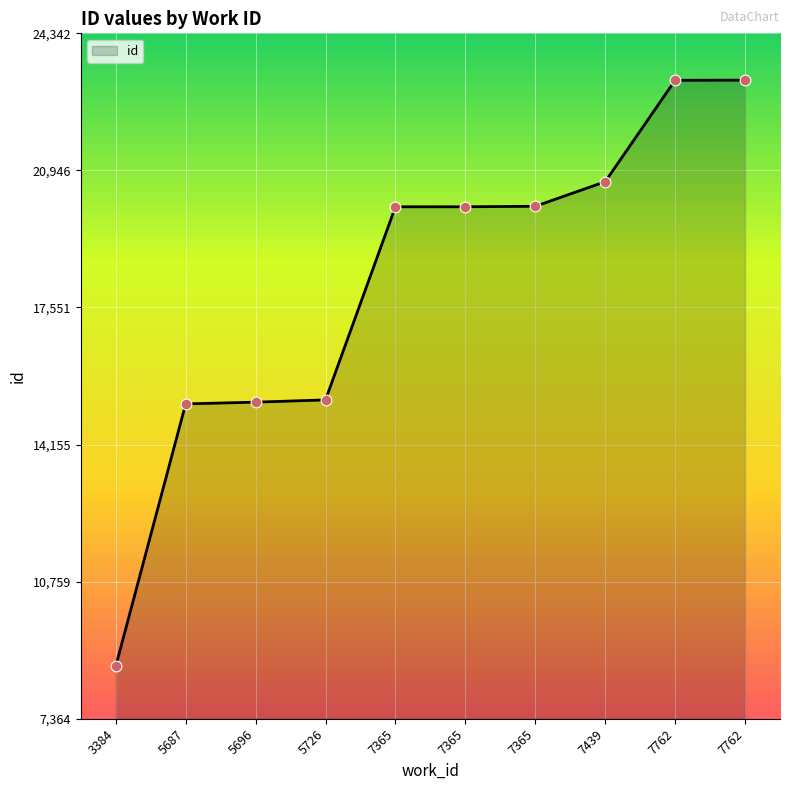

Is this an area chart (filled region under the line)?

Yes